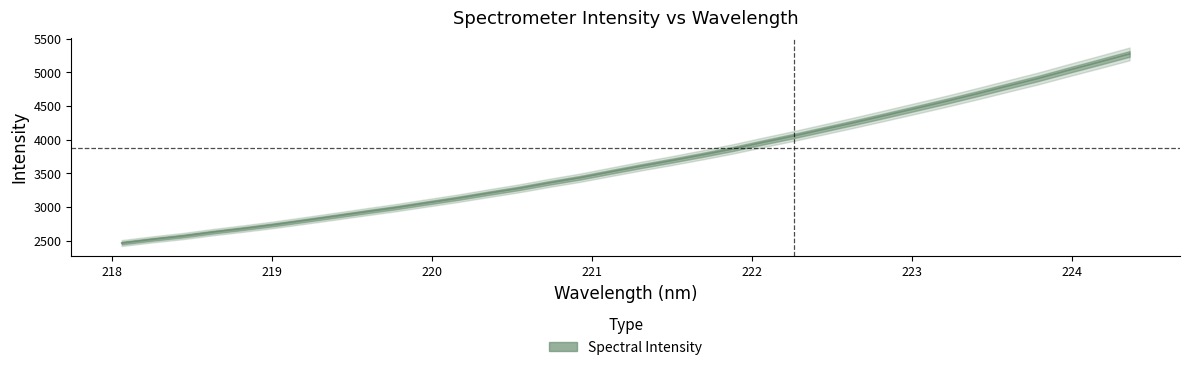

Read the value at 220.3533.

3206.1